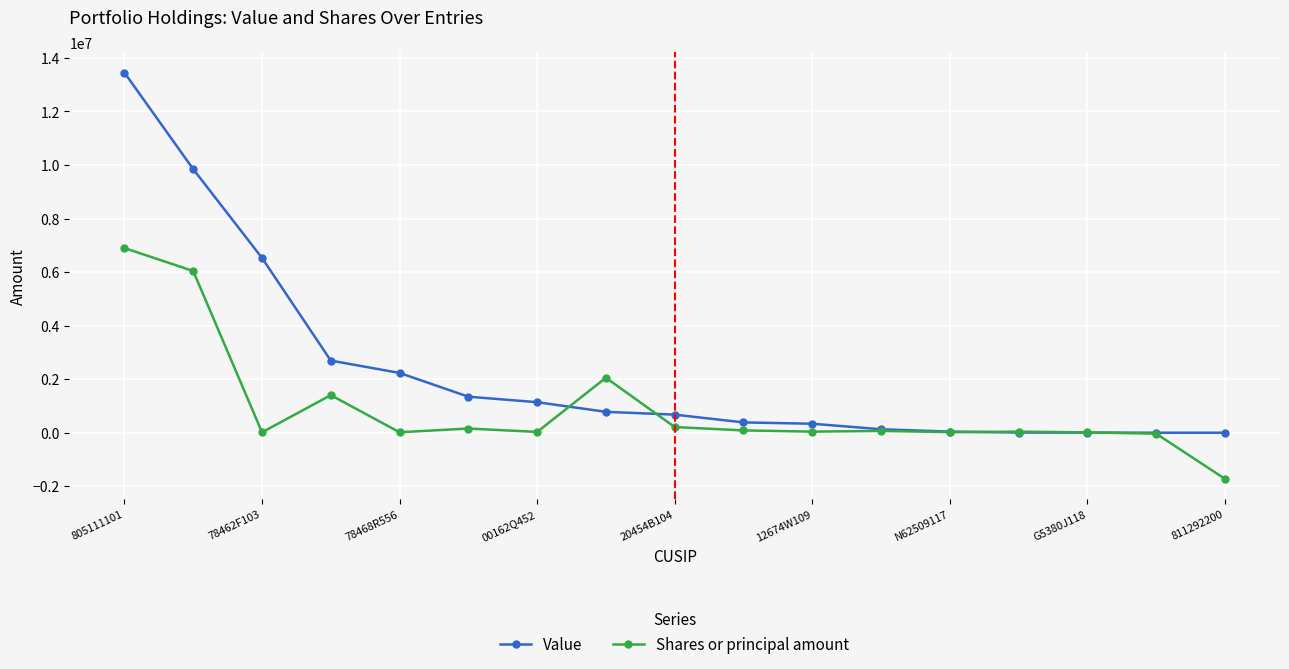

What is the maximum value shown in the chart?

13448274